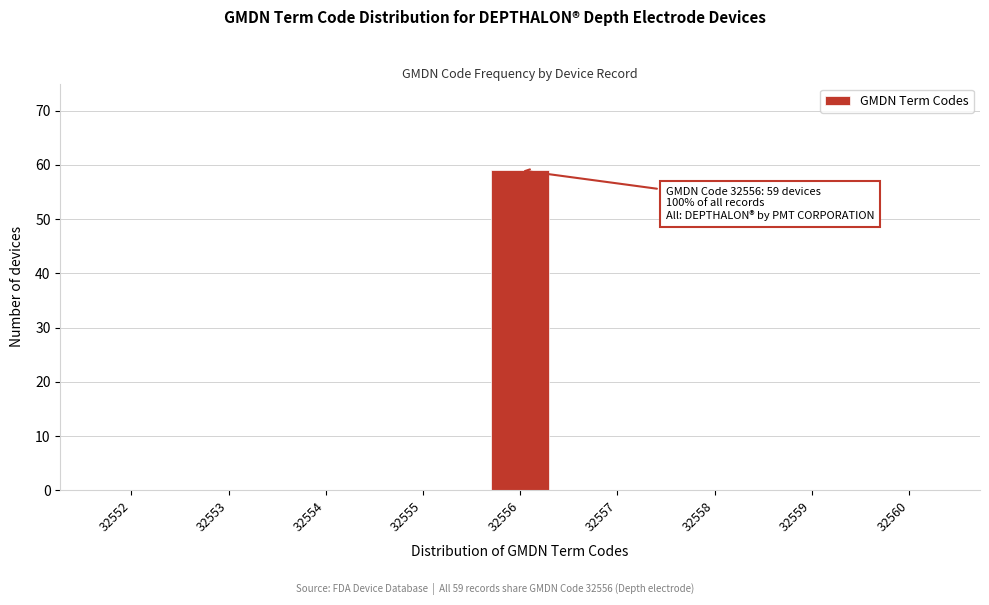

Reading right to left, what are all the values shown in this chart?

32560=0	32559=0	32558=0	32557=0	32556=59	32555=0	32554=0	32553=0	32552=0